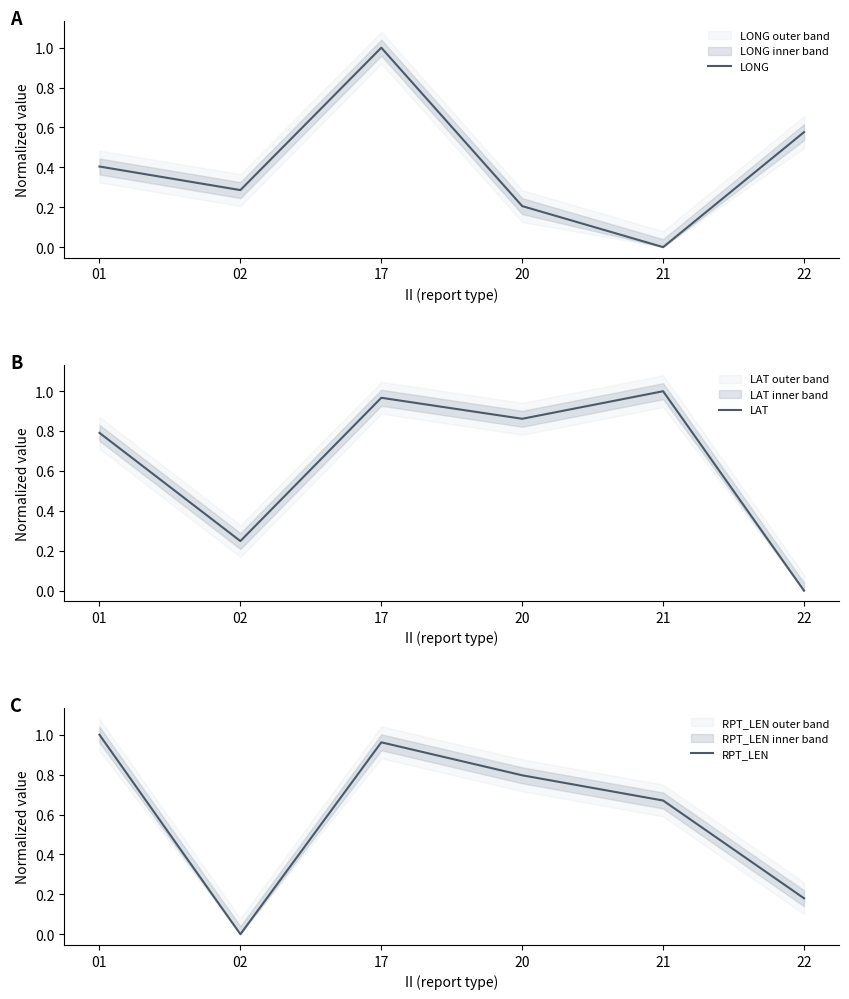

Is it true that LAT equals 0.4 at 01?

False